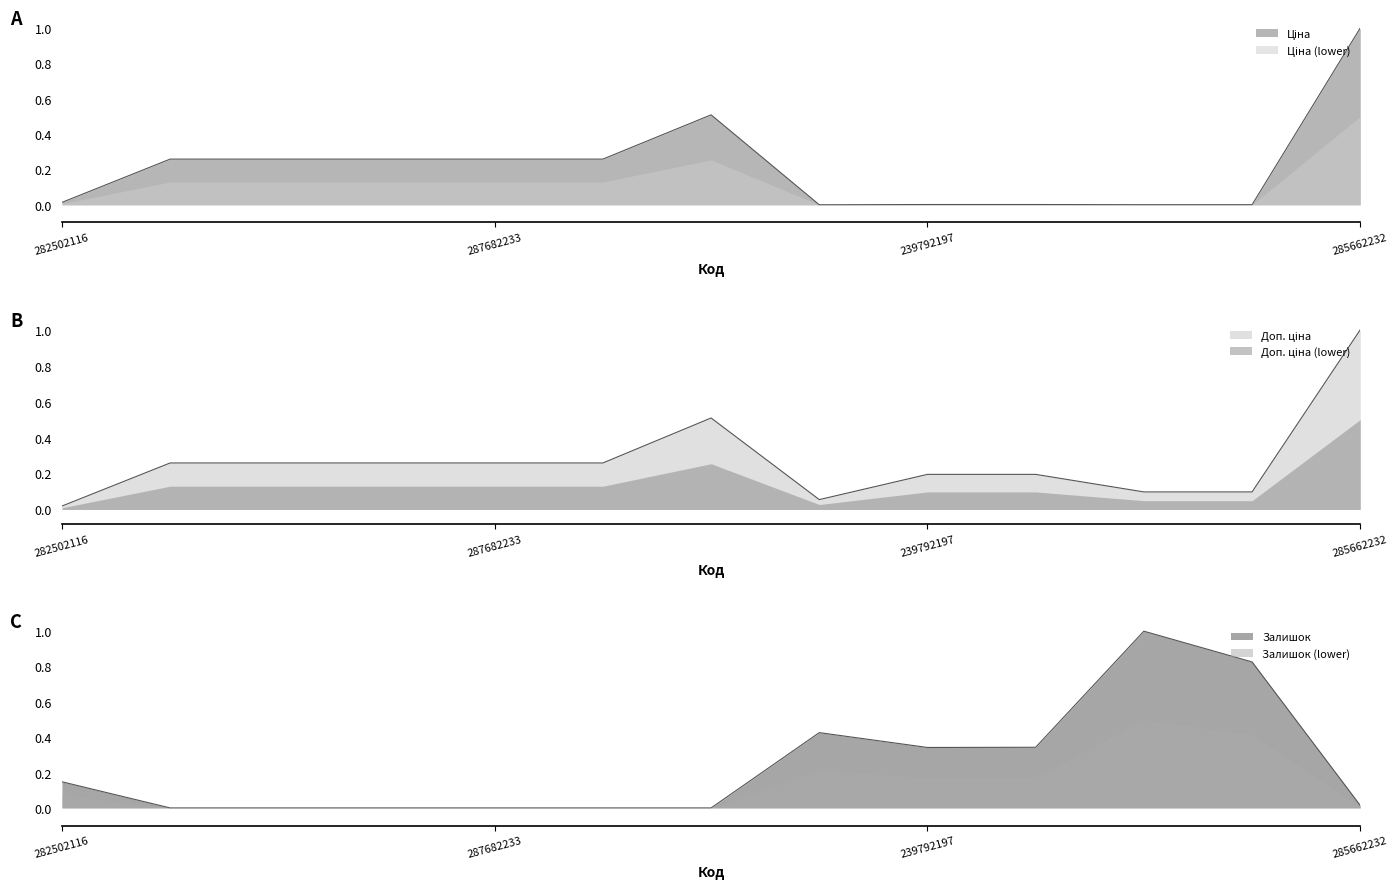

How many positive values does the Залишок series have?

7